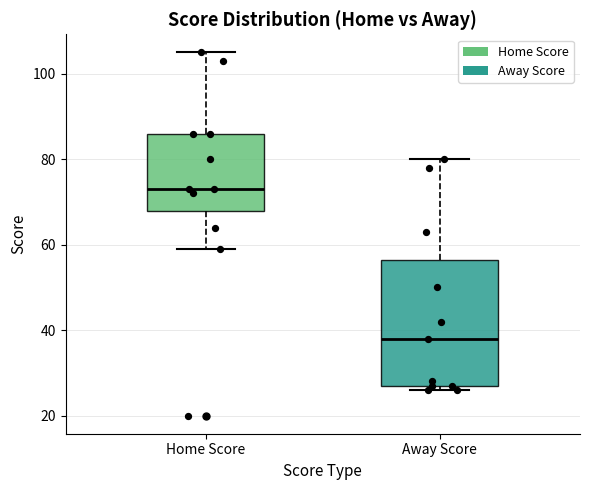

Which box has the highest median line?

Home Score